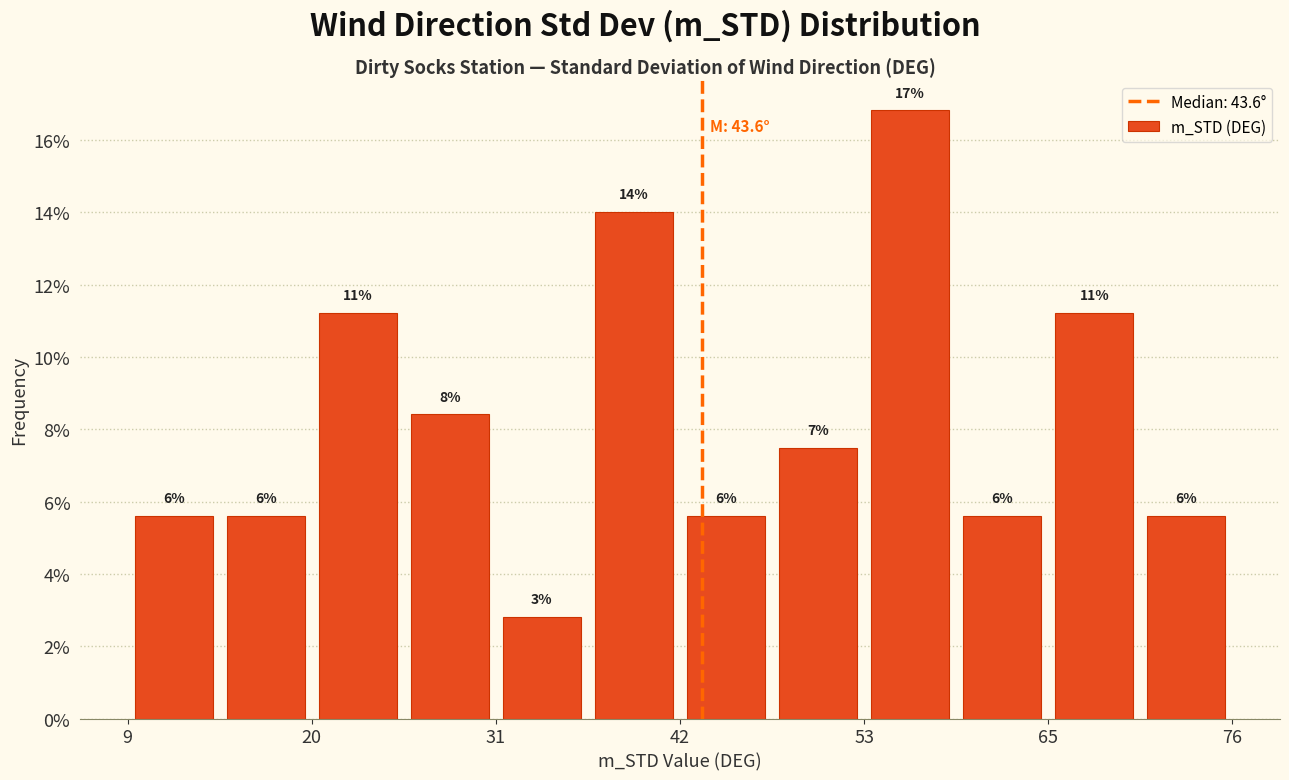

Around what value on the x-axis is the tallest bar? Give the approximate position of its centre, as read against the axis.

56